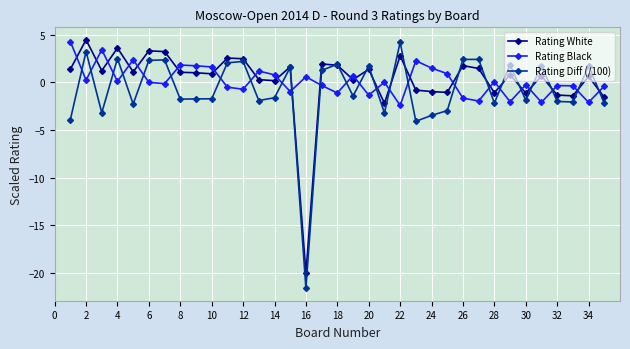

How many lines are shown in the chart?

3